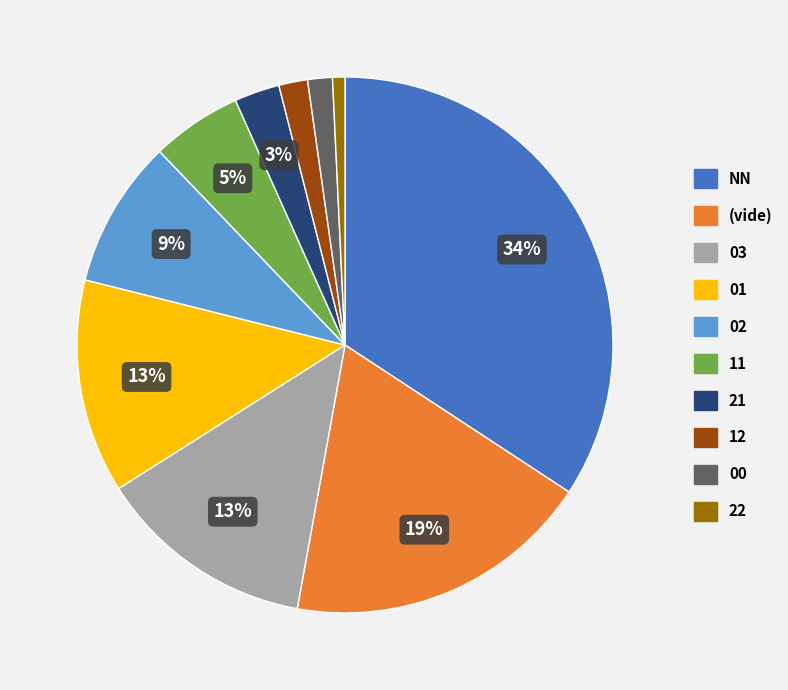

Is there a majority slice in this chart?

No